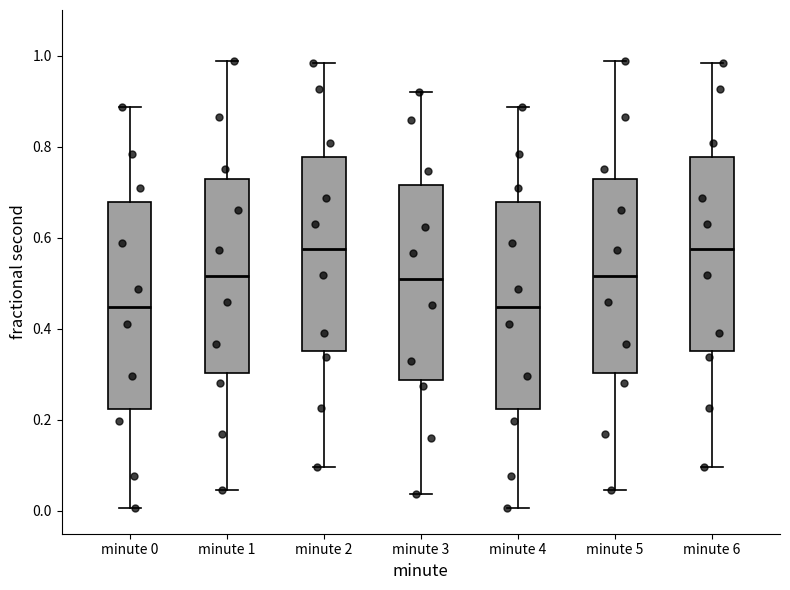

Reading left to right, transcribe this box plot: for each box, give where its median line is, the range the box spans, and where its two whiskers end, as read against the y-axis. The values are not printed on the chart, so give them approximately, as read against the axis.

minute 0: median 0.44, box 0.22 to 0.68, whiskers 0.00 to 0.88
minute 1: median 0.52, box 0.30 to 0.72, whiskers 0.04 to 0.98
minute 2: median 0.58, box 0.36 to 0.78, whiskers 0.10 to 0.98
minute 3: median 0.50, box 0.28 to 0.72, whiskers 0.04 to 0.92
minute 4: median 0.44, box 0.22 to 0.68, whiskers 0.00 to 0.88
minute 5: median 0.52, box 0.30 to 0.72, whiskers 0.04 to 0.98
minute 6: median 0.58, box 0.36 to 0.78, whiskers 0.10 to 0.98